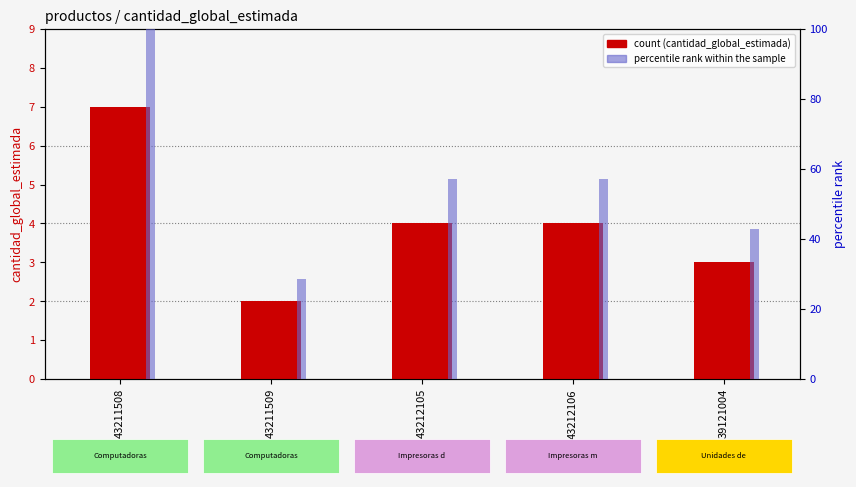

What position from the left is 43211509?

2